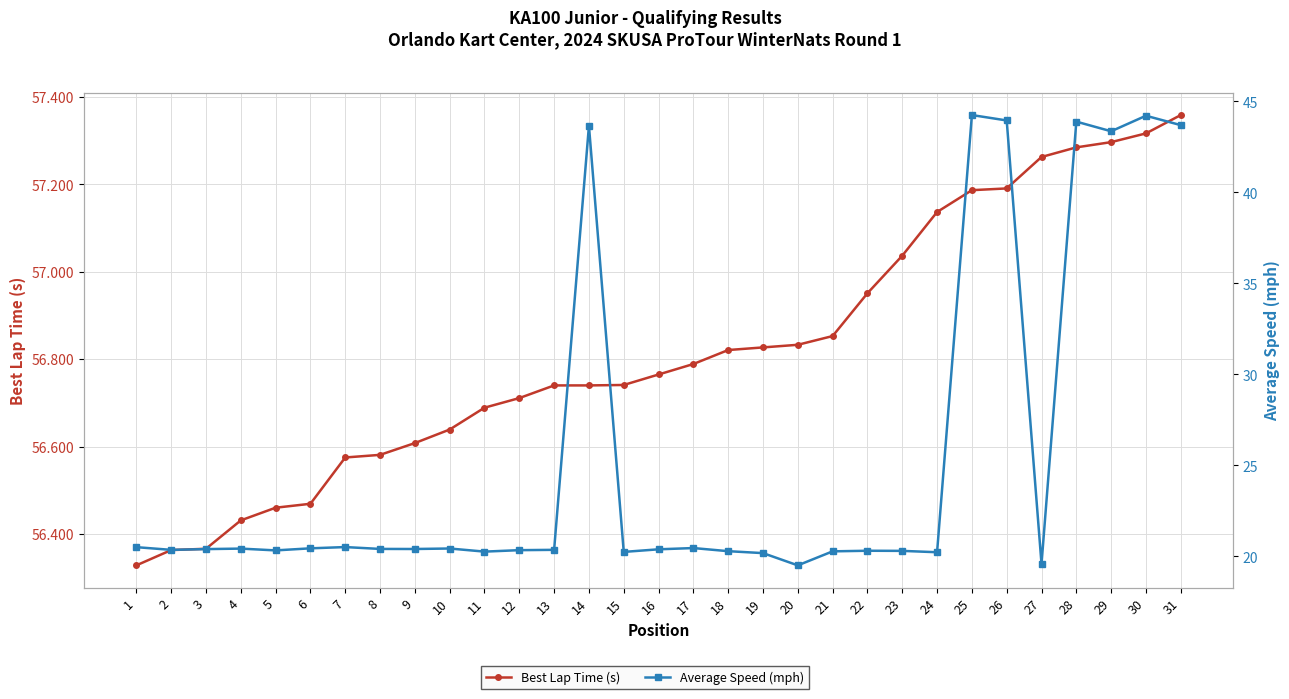

At which category is the sum across all series the highest?

30